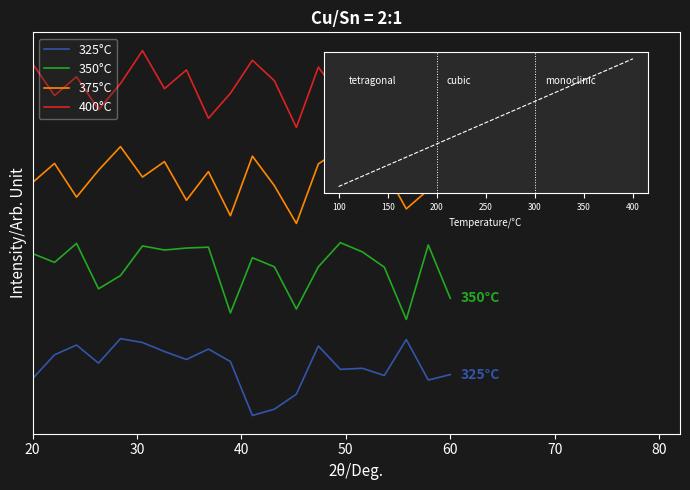

How many interior local valleys does the 350°C series have?

6